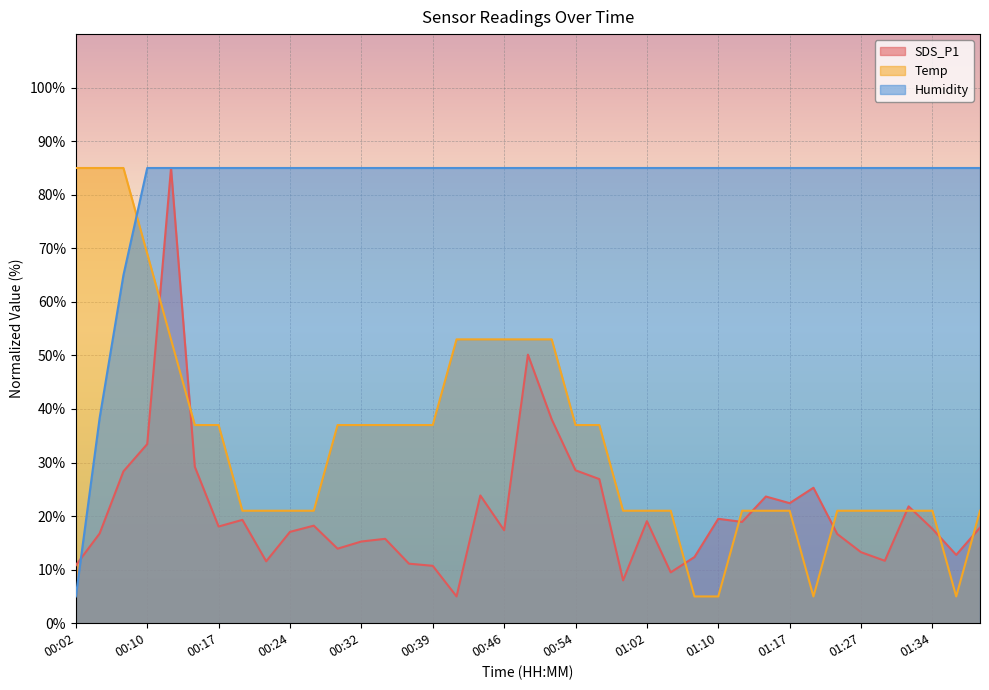

What is the difference between the highest and lowest values at 00:22?

73.4